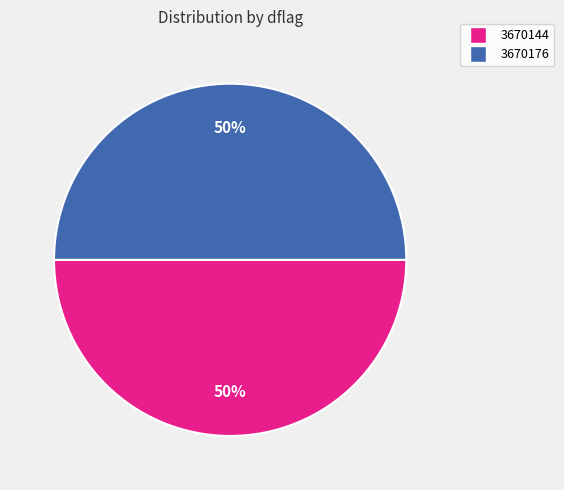

The 3670144 slice represents 56% of the pie. True or false?

False